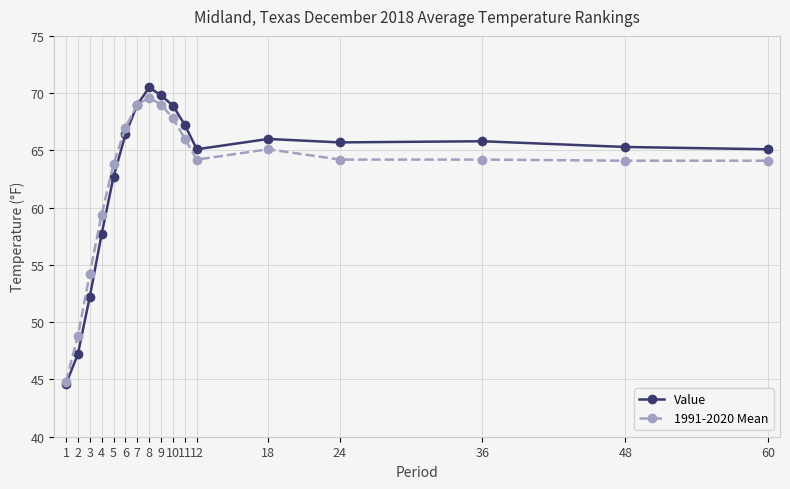

Is it true that 1991-2020 Mean equals 118.2 at 9?

False